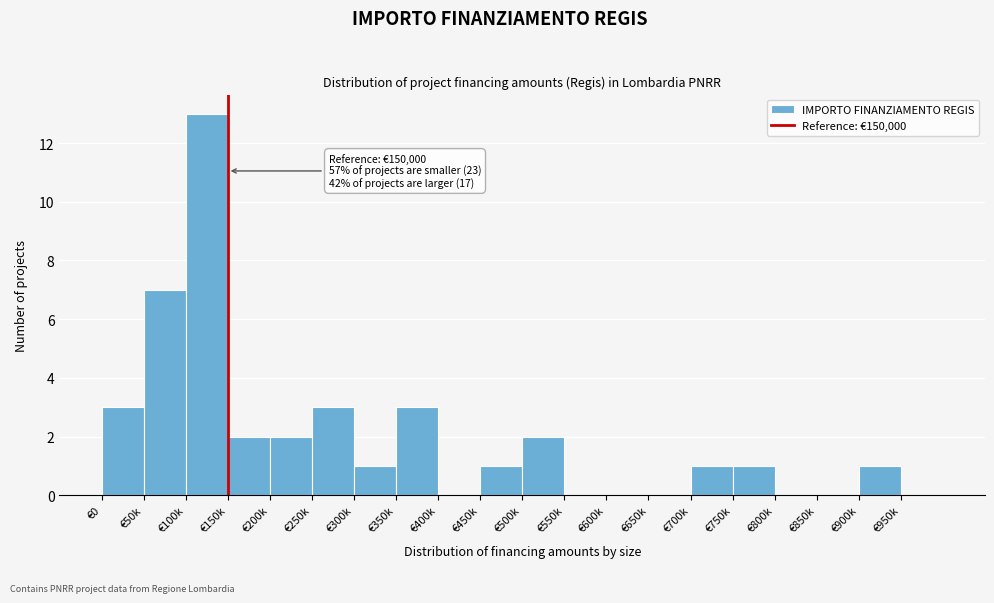

Reading right to left, transcribe all the data shown in this chart.

€950k=0	€900k=1	€850k=0	€800k=0	€750k=1	€700k=1	€650k=0	€600k=0	€550k=0	€500k=2	€450k=1	€400k=0	€350k=3	€300k=1	€250k=3	€200k=2	€150k=2	€100k=13	€50k=7	€0=3